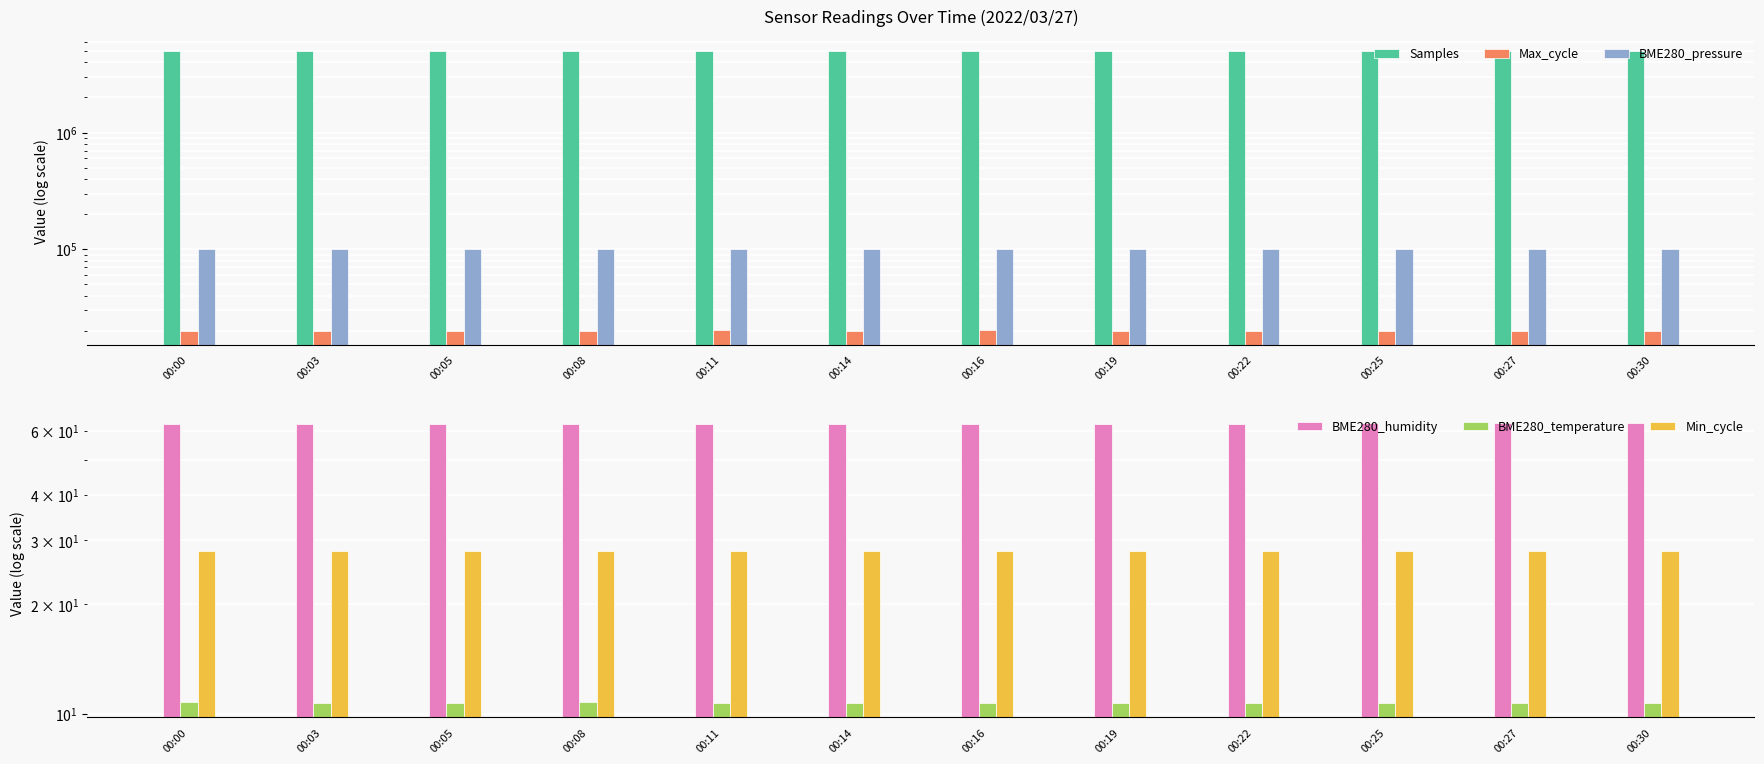

What are all the series names shown in the legend?

Samples, Max_cycle, BME280_pressure, BME280_humidity, BME280_temperature, Min_cycle